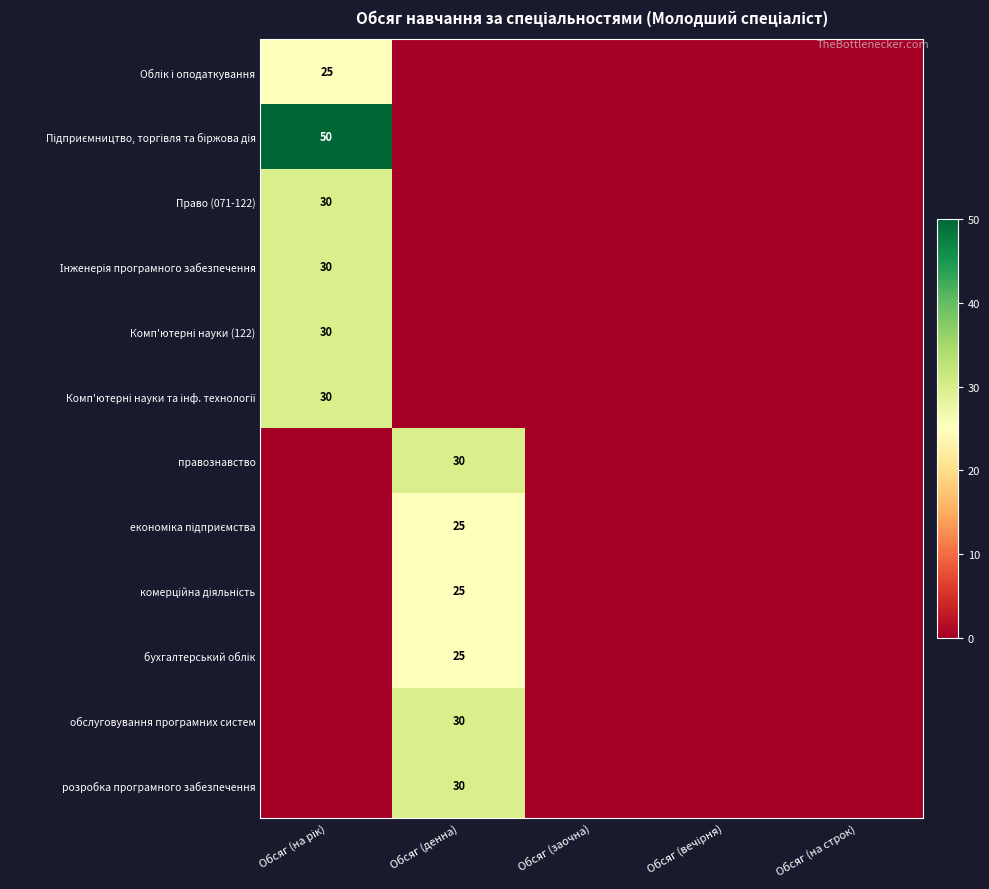

Is it true that розробка програмного забезпечення equals 16 at Обсяг (денна)?

False